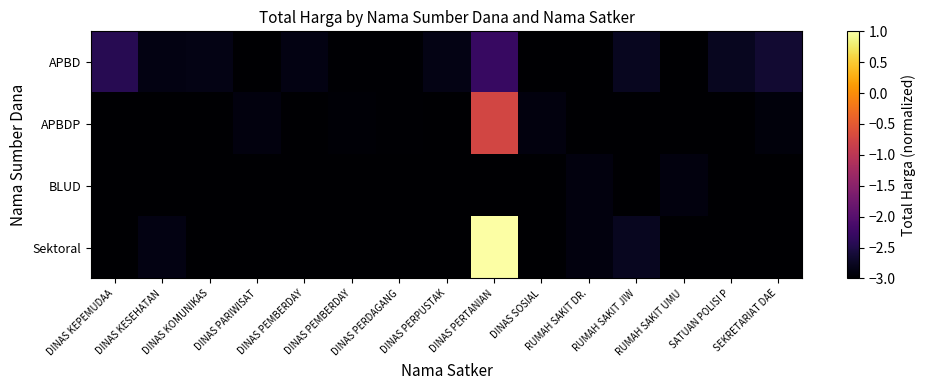

How many series are shown in this chart?

4